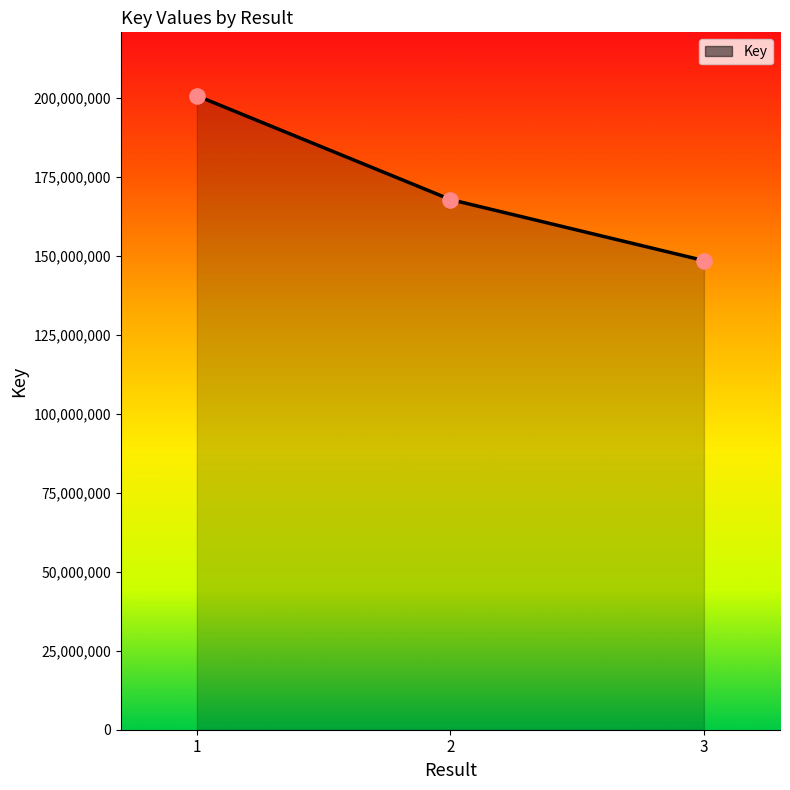

What is the change in value from 1 to 2?

-32840631